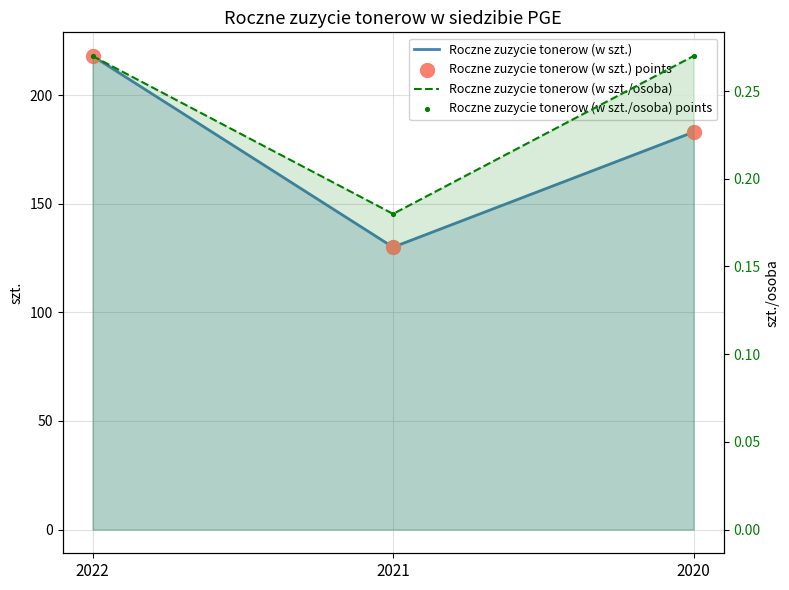

At which category is the sum across all series the highest?

2022